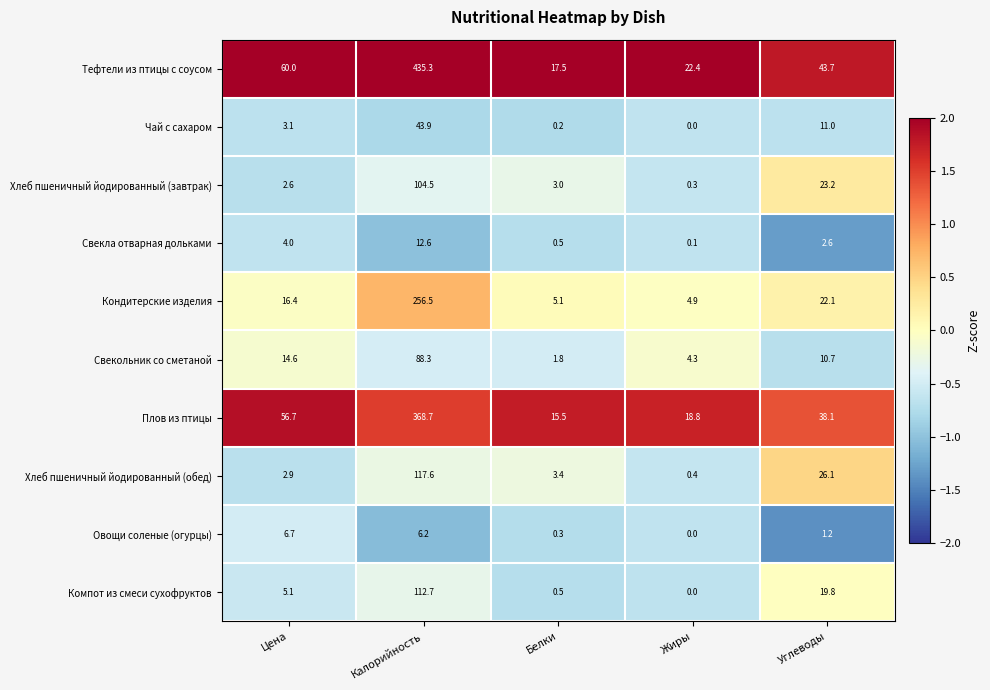

What is the difference between the highest and lowest values at Углеводы?

42.5